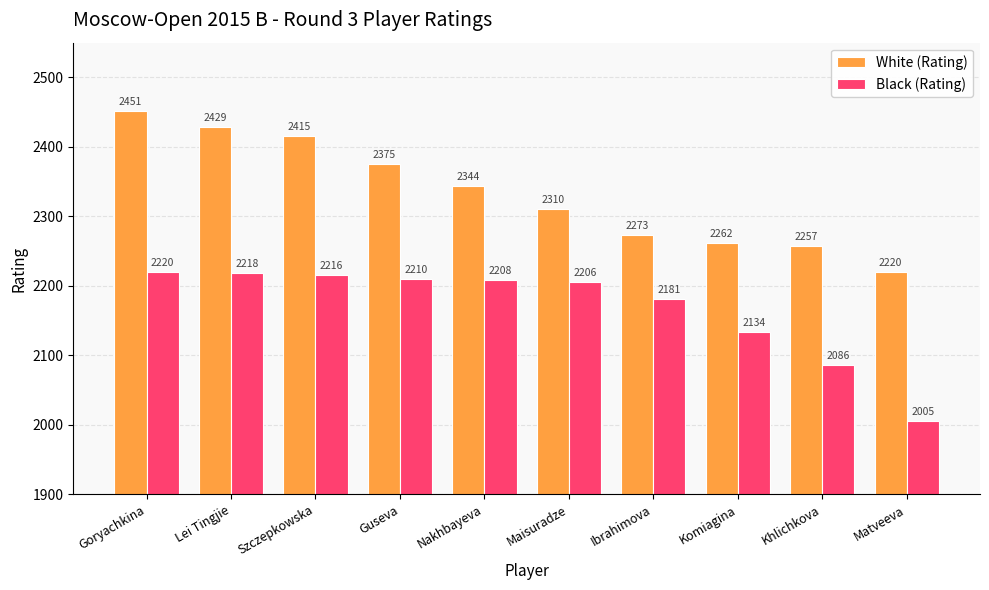

Reading left to right, transcribe all the data shown in this chart.

White (Rating): 2451	2429	2415	2375	2344	2310	2273	2262	2257	2220
Black (Rating): 2220	2218	2216	2210	2208	2206	2181	2134	2086	2005